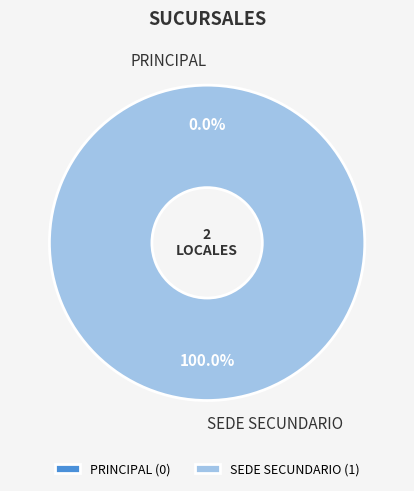

To the nearest percent, what percentage of the pie is SEDE SECUNDARIO?

100%